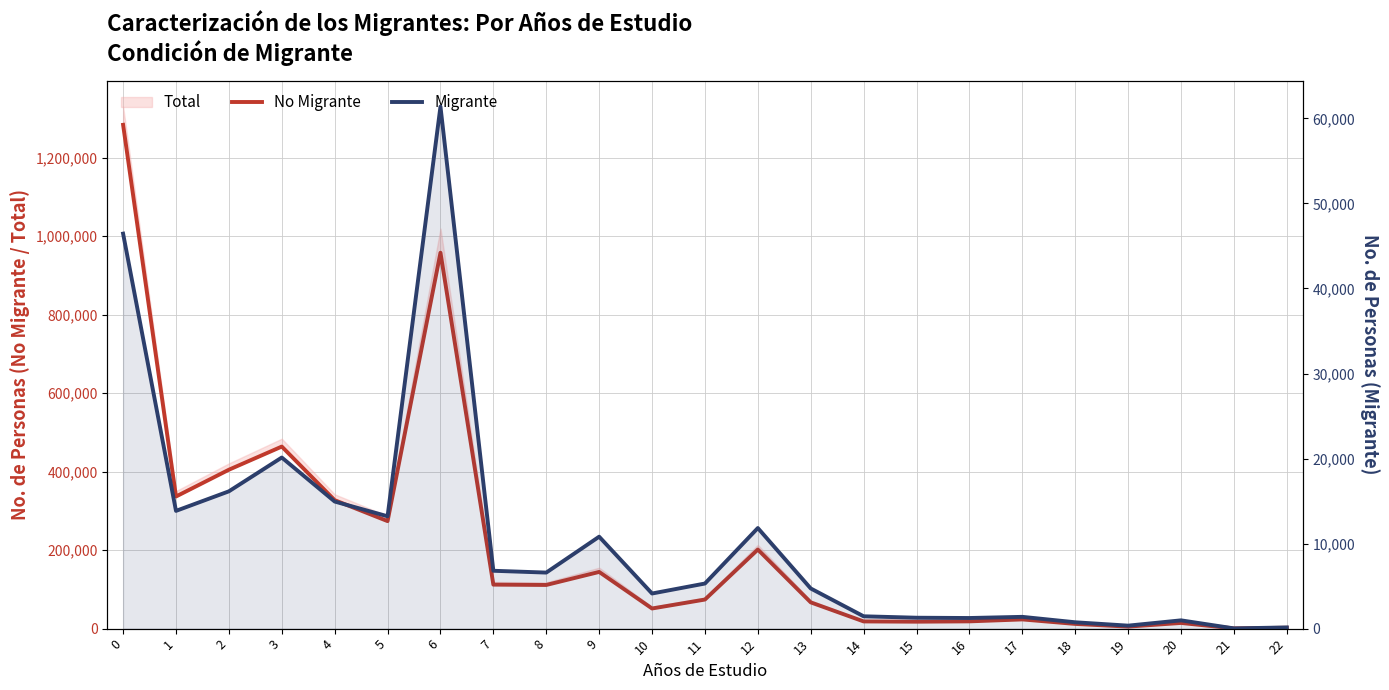

What is the difference between the maximum and second lowest values in the Migrante series?

61250